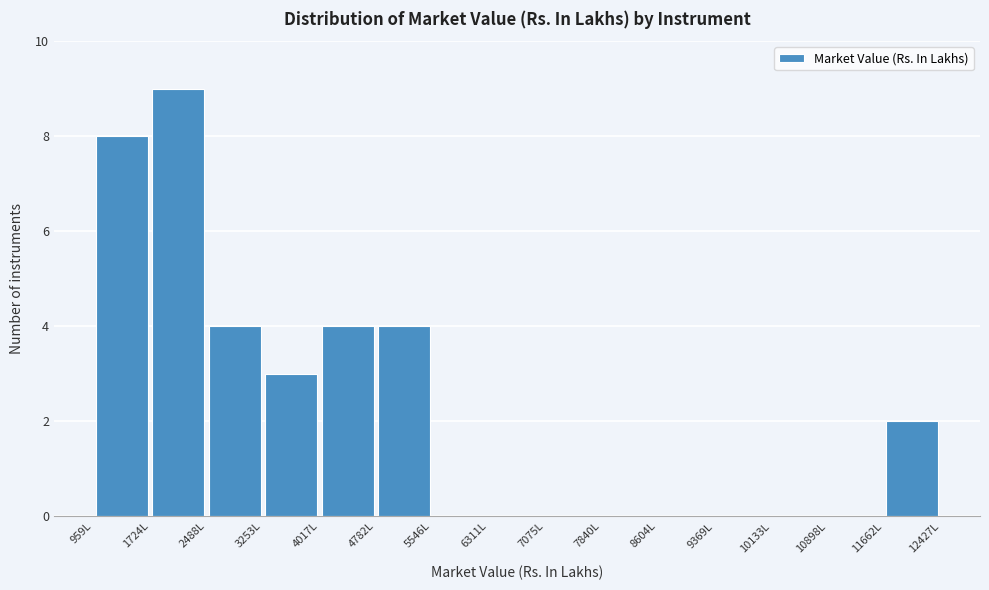

Reading left to right, transcribe this chart: for each bar, give the range it covers on the x-axis and its height. Neither the bar edges nor the heights are printed on the chart, so give them approximately, as read against the axes.

1000 to 1700: 8
1700 to 2500: 9
2500 to 3300: 4
3300 to 4000: 3
4000 to 4800: 4
4800 to 5500: 4
5500 to 6300: 0
6300 to 7100: 0
7100 to 7800: 0
7800 to 8600: 0
8600 to 9400: 0
9400 to 10100: 0
10100 to 10900: 0
10900 to 11700: 0
11700 to 12400: 2